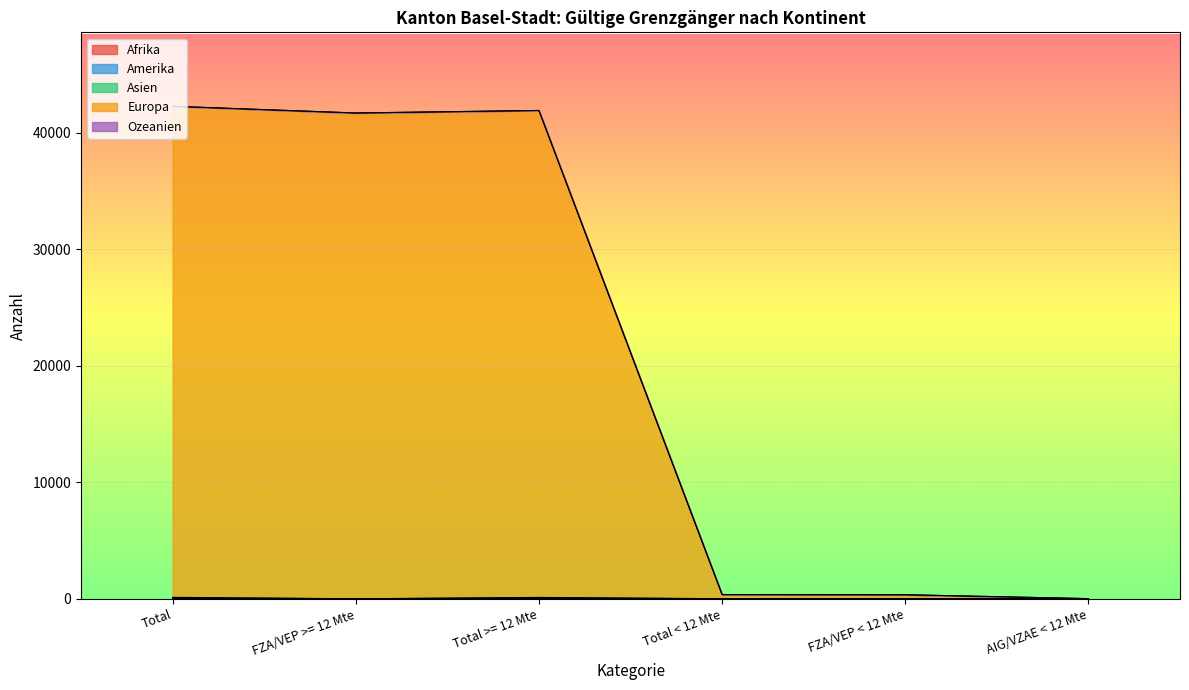

At which category does Amerika reach its first local peak?

Total >= 12 Mte